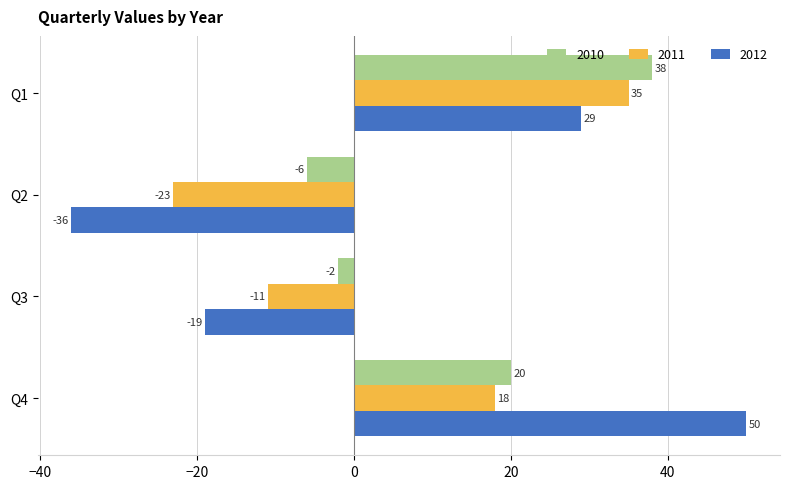

What is the maximum value for 2011?

35